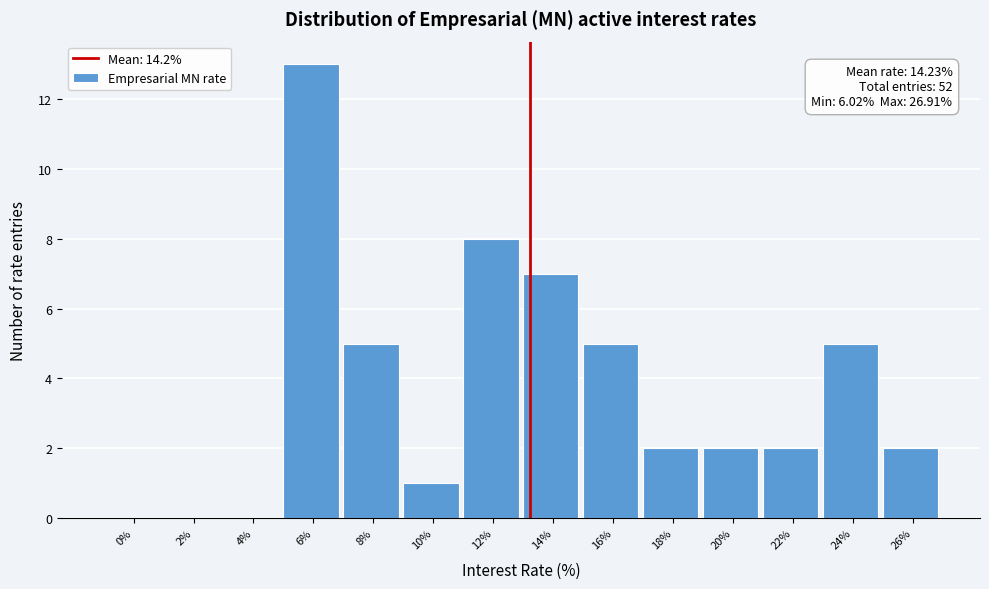

Reading right to left, extract all data points from this chart.

26%=2	24%=5	22%=2	20%=2	18%=2	16%=5	14%=7	12%=8	10%=1	8%=5	6%=13	4%=0	2%=0	0%=0